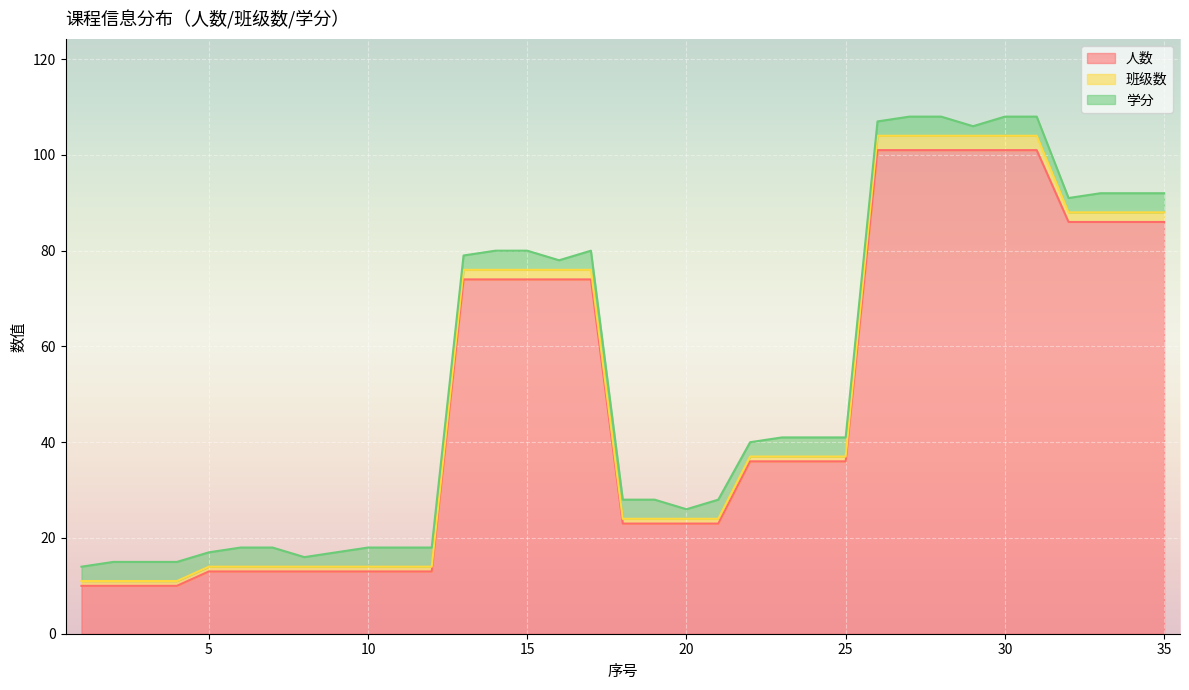

Between 4 and 21, which series saw the biggest shift?

人数